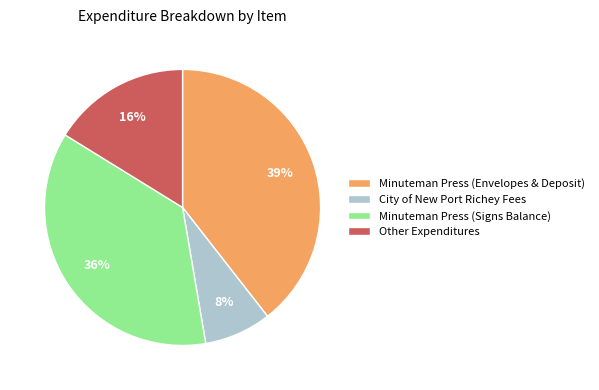

To the nearest percent, what is the difference between the Minuteman Press (Signs Balance) and Other Expenditures slice percentages?

20%